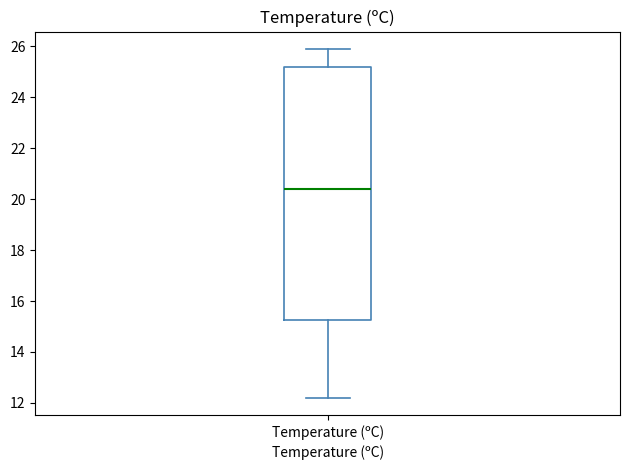

Transcribe this box plot: give where the median line is, the range the box spans, and where the two whiskers end, as read against the y-axis. The values are not printed on the chart, so give them approximately, as read against the axis.

median 20.4, box 15.2 to 25.2, whiskers 12.2 to 26.0